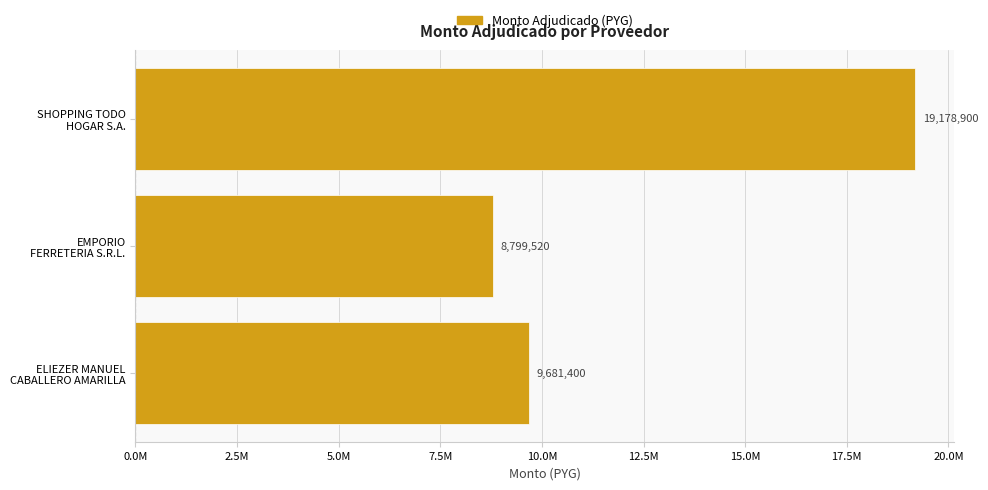

What is the maximum value shown in the chart?

19178900